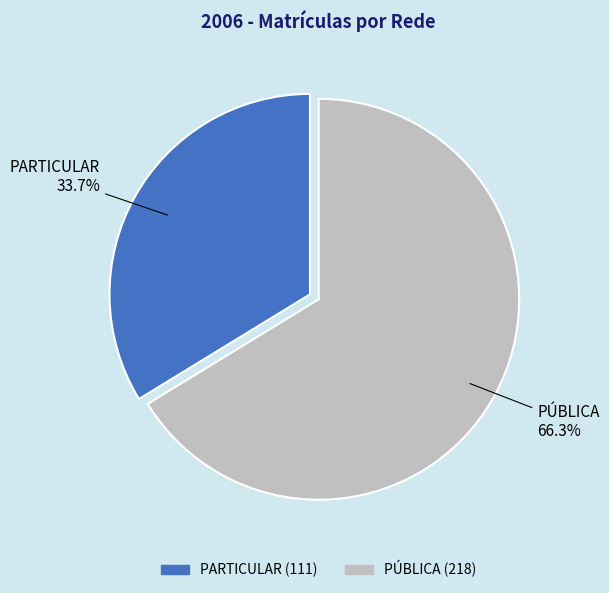

Count the number of slices in the pie.

2